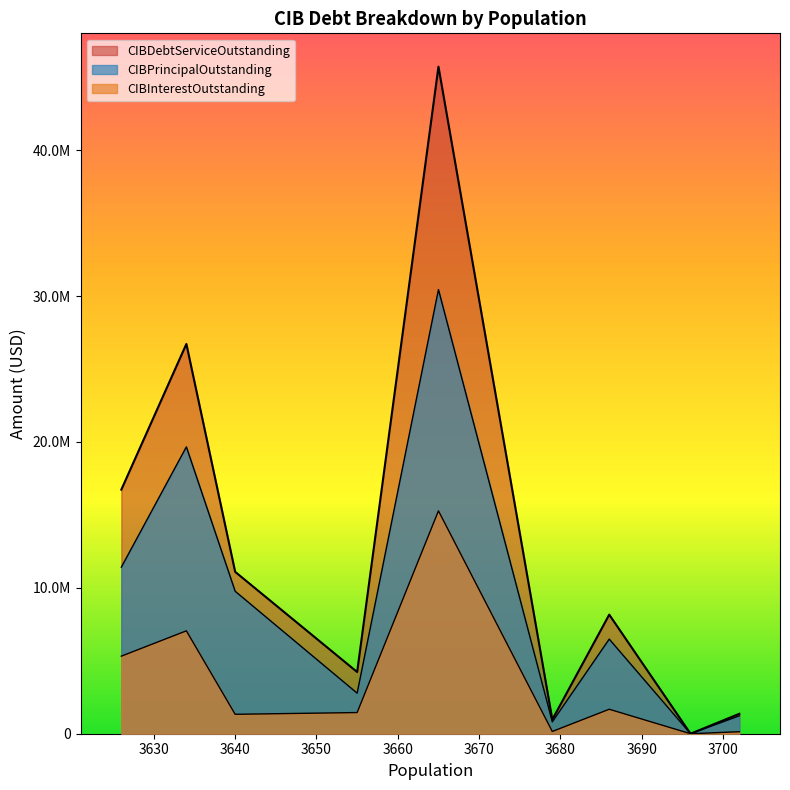

Which has a higher value, 3679 or 3665?

3665